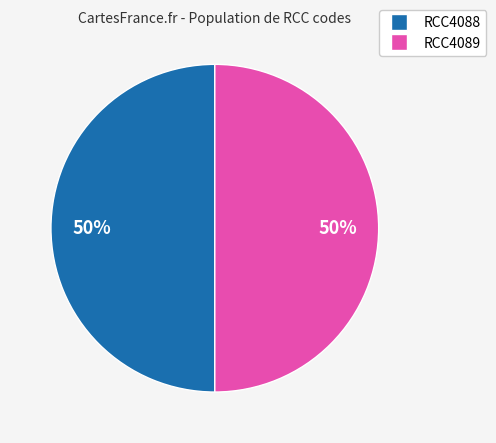

Approximately how many times larger is the value at RCC4089 compared to RCC4088?

1.0